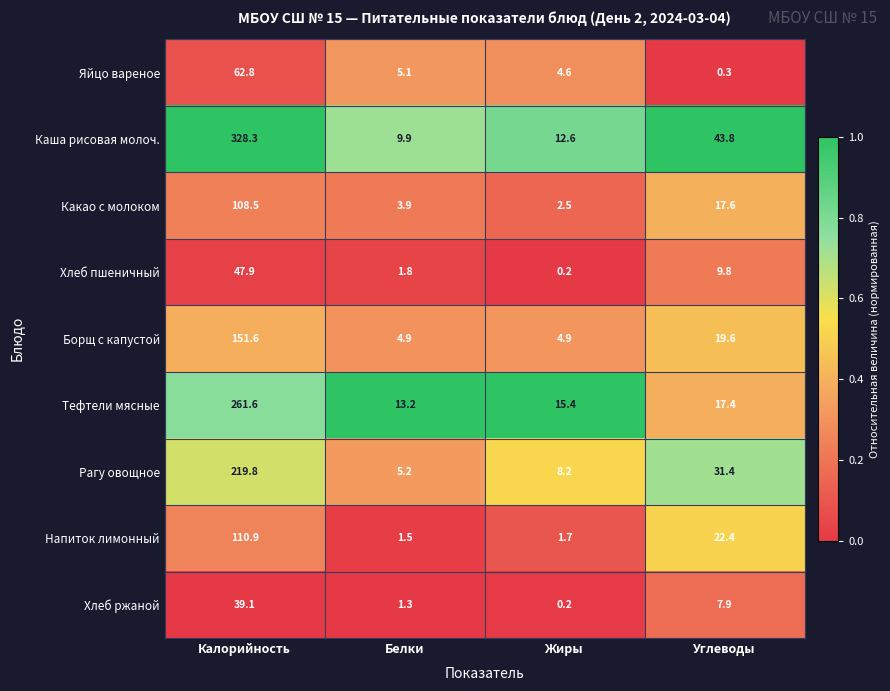

Rank the series at Белки from lowest to highest value.

Хлеб ржаной, Напиток лимонный, Хлеб пшеничный, Какао с молоком, Борщ с капустой, Яйцо вареное, Рагу овощное, Каша рисовая молоч., Тефтели мясные